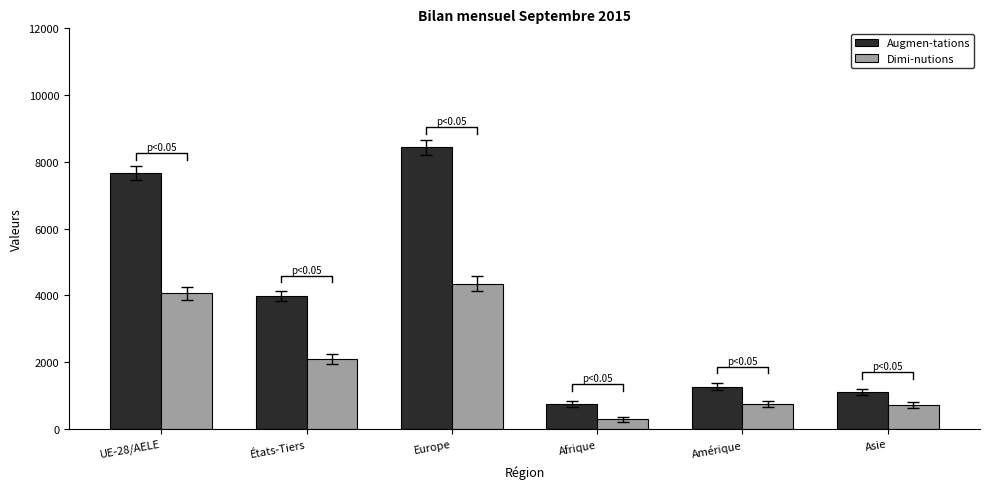

List the series in order of their overall mean, highest first.

Augmen-tations, Dimi-nutions